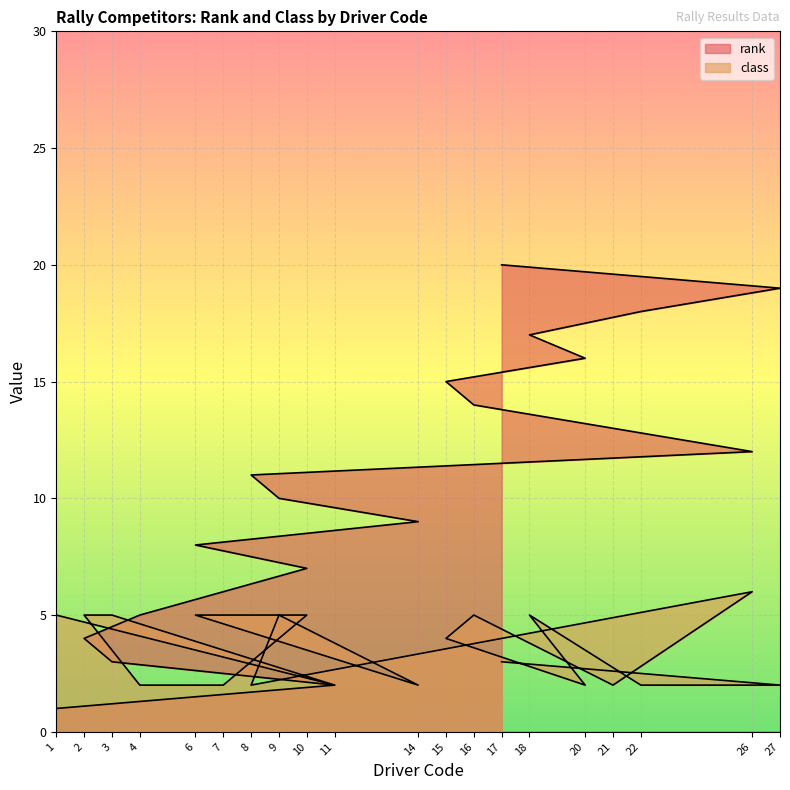

What is the total value across all series at 11?

4